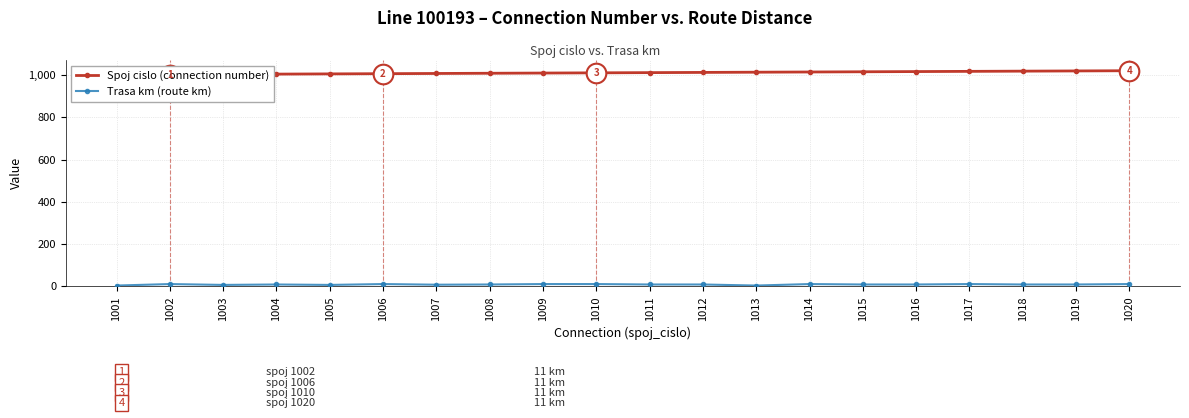

What are all the series names shown in the legend?

Spoj cislo (connection number), Trasa km (route km)